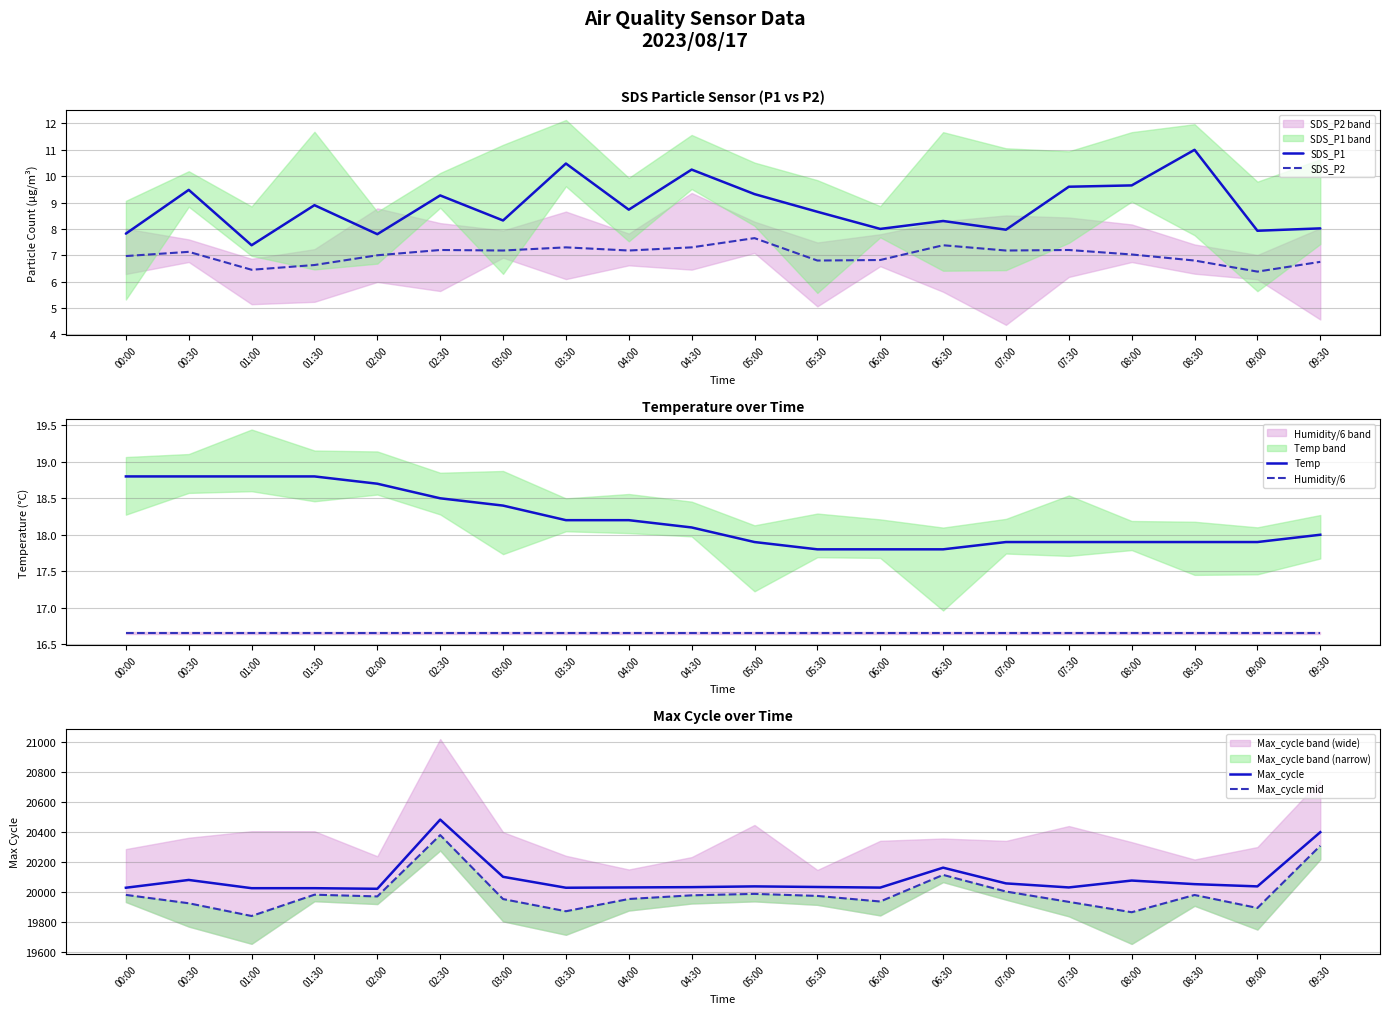

Reading left to right, transcribe all the data shown in this chart.

SDS_P1: 7.8	9.5	7.4	8.9	7.8	9.3	8.3	10.5	8.7	10.2	9.3	8.7	8.0	8.3	8.0	9.6	9.7	11.0	7.9	8.0
SDS_P2: 7.0	7.1	6.5	6.6	7.0	7.2	7.2	7.3	7.2	7.3	7.7	6.8	6.8	7.4	7.2	7.2	7.0	6.8	6.4	6.8
Temp: 18.8	18.8	18.8	18.8	18.7	18.5	18.4	18.2	18.2	18.1	17.9	17.8	17.8	17.8	17.9	17.9	17.9	17.9	17.9	18.0
Humidity/6: 16.7	16.7	16.7	16.7	16.7	16.7	16.7	16.7	16.7	16.7	16.7	16.7	16.7	16.7	16.7	16.7	16.7	16.7	16.7	16.7
Max_cycle: 20029.0	20081.0	20026.0	20026.0	20022.0	20484.0	20102.0	20029.0	20031.0	20033.0	20038.0	20034.0	20030.0	20163.0	20058.0	20031.0	20077.0	20053.0	20038.0	20400.0
Max_cycle mid: 19981.3	19925.3	19840.3	19982.5	19971.0	20380.8	19953.3	19872.0	19953.8	19978.3	19988.0	19974.4	19937.0	20114.8	20003.7	19934.6	19865.4	19980.6	19893.9	20309.3